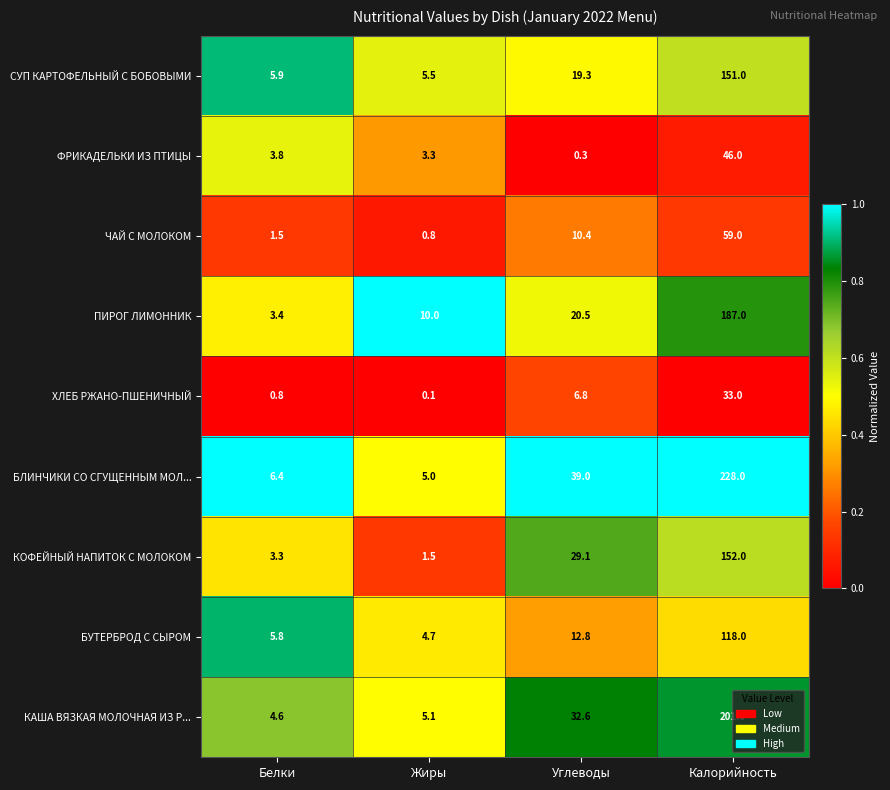

Count the number of categories in the chart.

4